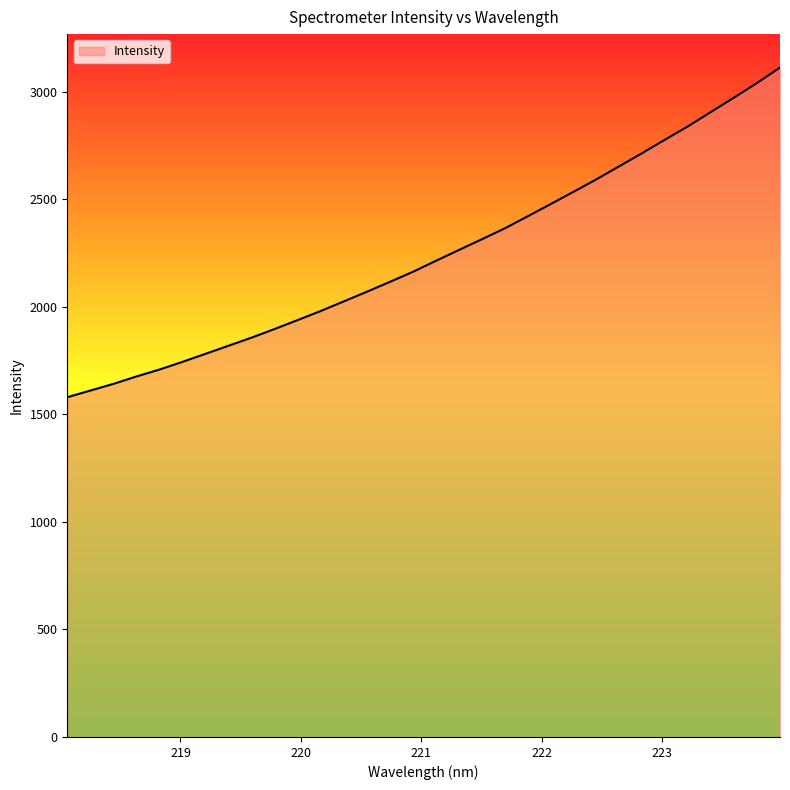

How many lines are shown in the chart?

1